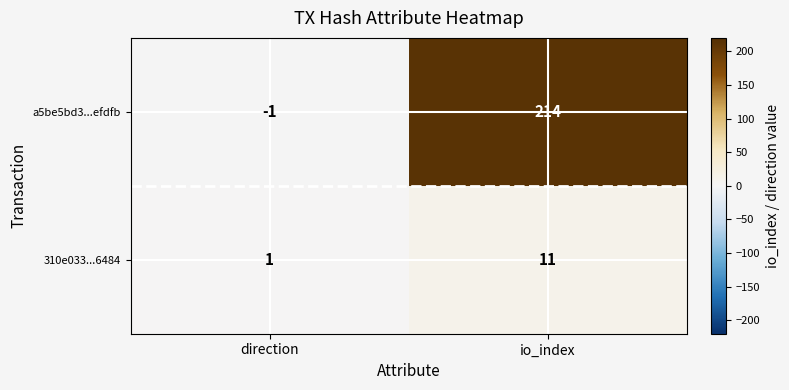

Which category has the highest value across all series?

io_index